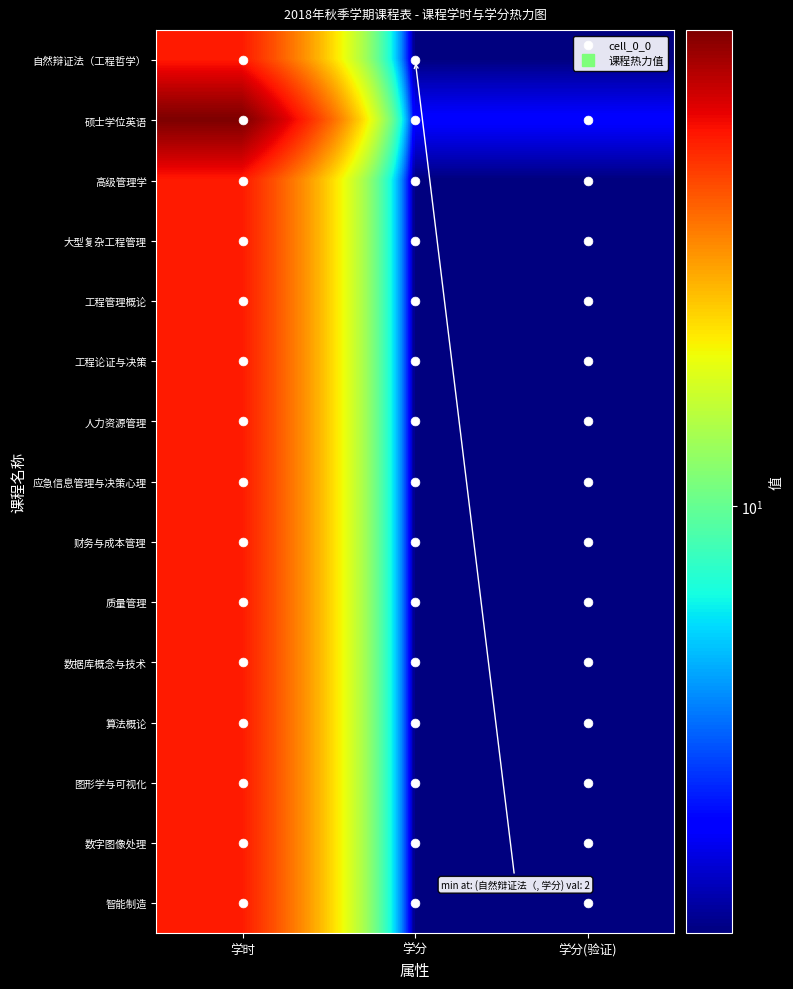

Reading left to right, list all the values displayed in this chart.

自然辩证法（工程哲学）: 学时=40	学分=2	学分(验证)=2
硕士学位英语: 学时=60	学分=3	学分(验证)=3
高级管理学: 学时=40	学分=2	学分(验证)=2
大型复杂工程管理: 学时=40	学分=2	学分(验证)=2
工程管理概论: 学时=40	学分=2	学分(验证)=2
工程论证与决策: 学时=40	学分=2	学分(验证)=2
人力资源管理: 学时=40	学分=2	学分(验证)=2
应急信息管理与决策心理: 学时=40	学分=2	学分(验证)=2
财务与成本管理: 学时=40	学分=2	学分(验证)=2
质量管理: 学时=40	学分=2	学分(验证)=2
数据库概念与技术: 学时=40	学分=2	学分(验证)=2
算法概论: 学时=40	学分=2	学分(验证)=2
图形学与可视化: 学时=40	学分=2	学分(验证)=2
数字图像处理: 学时=40	学分=2	学分(验证)=2
智能制造: 学时=40	学分=2	学分(验证)=2